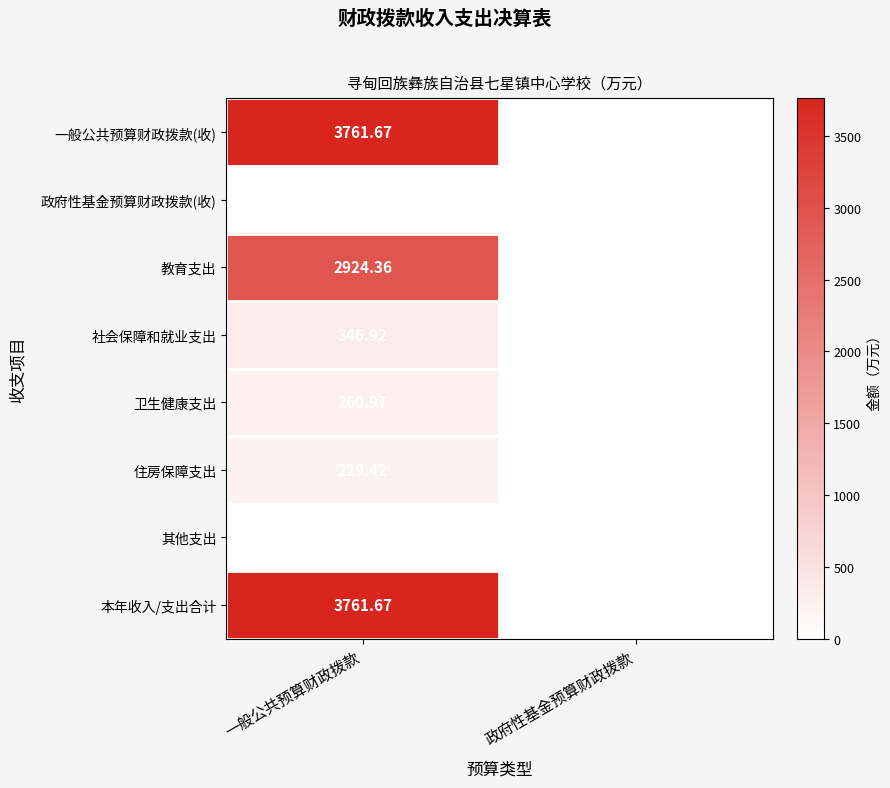

How many values in the 一般公共预算财政拨款(收) series exceed 3761?

1